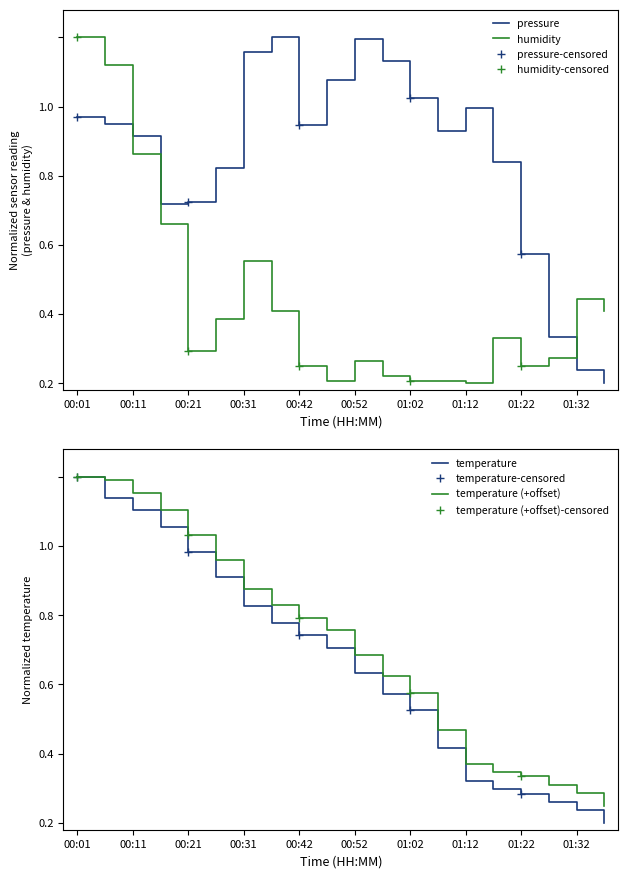

Between which two adjacent categories do temperature and pressure first intersect?

00:26 and 00:31